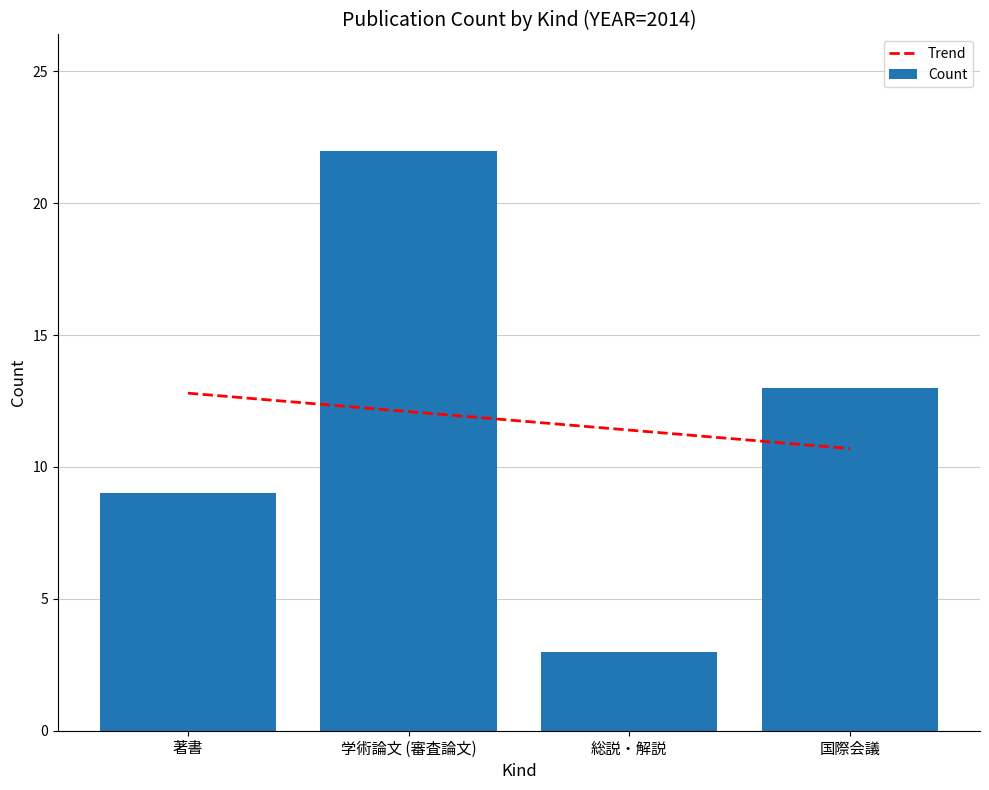

Does the chart contain stacked bars?

No